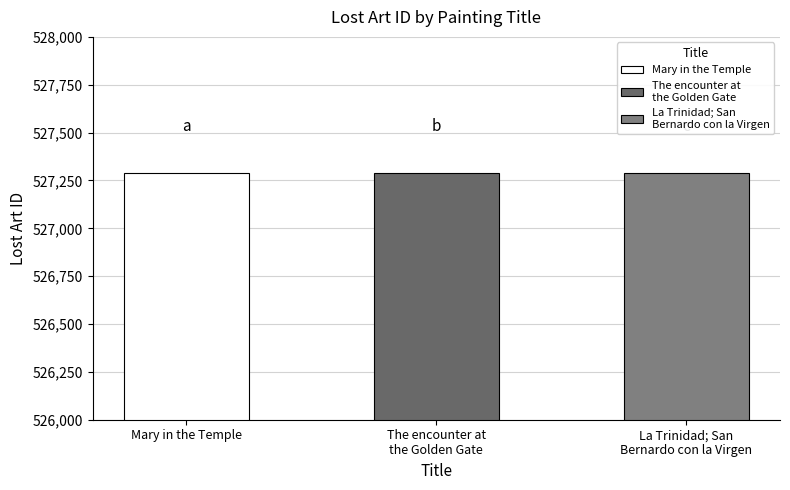

How many data points are above 527288?

1